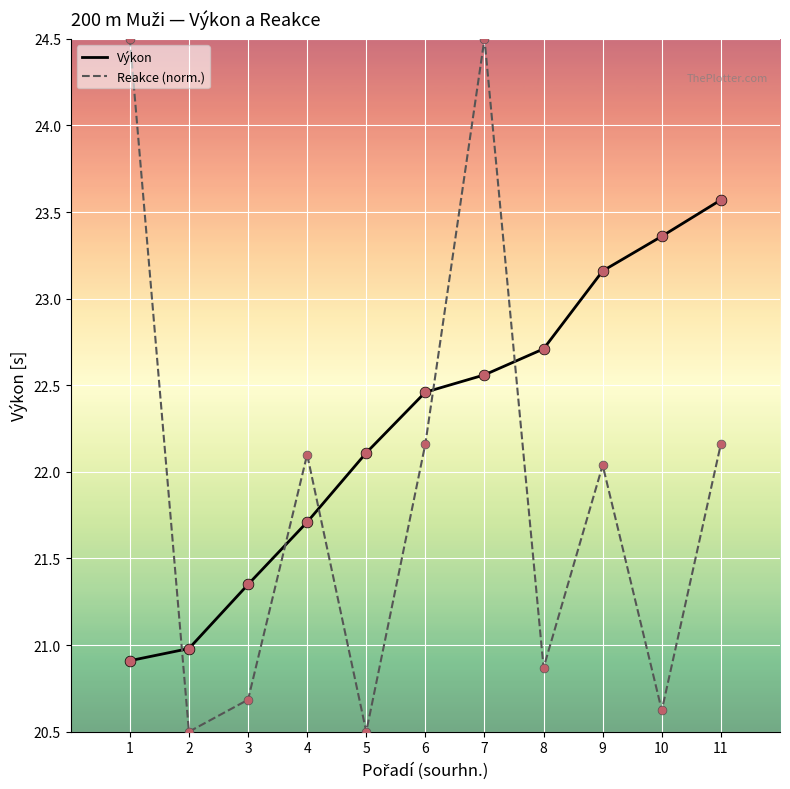

Which series has the widest spread of values?

Reakce (norm.)